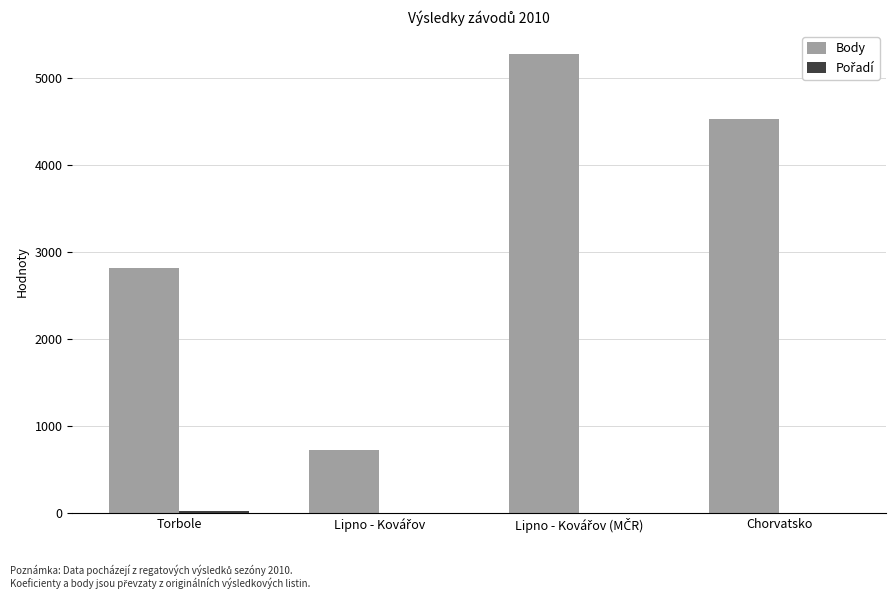

The value of Body at Torbole is 3846. True or false?

False